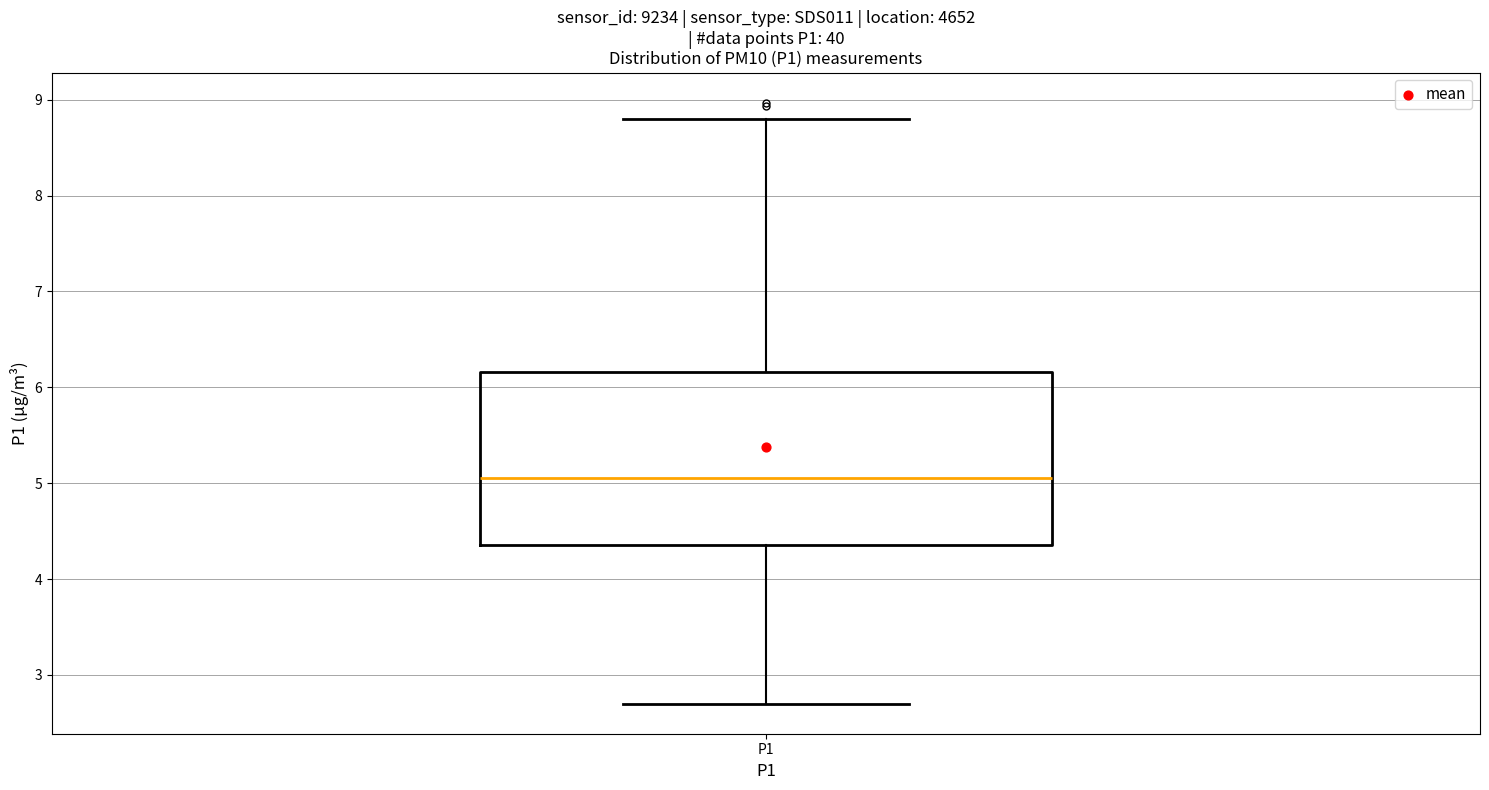

Read this box plot against the y-axis: the position of the median line, the range covered by the box, and the ends of both whiskers. The values are not printed on the chart, so give them approximately, as read against the axis.

median 5.1, box 4.4 to 6.2, whiskers 2.7 to 8.8